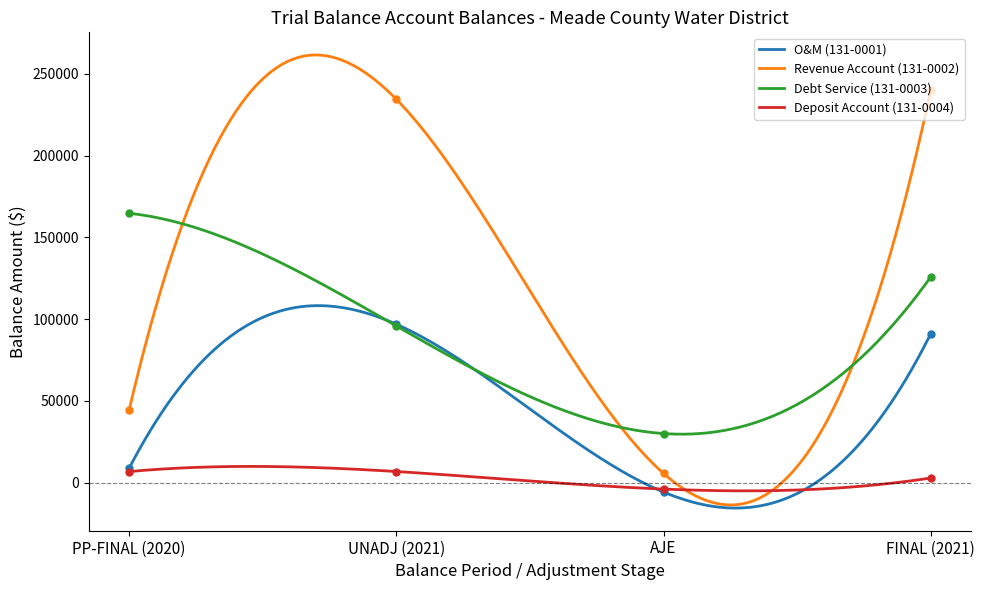

The Debt Service (131-0003) series shows 278608 at PP-FINAL (2020). True or false?

False